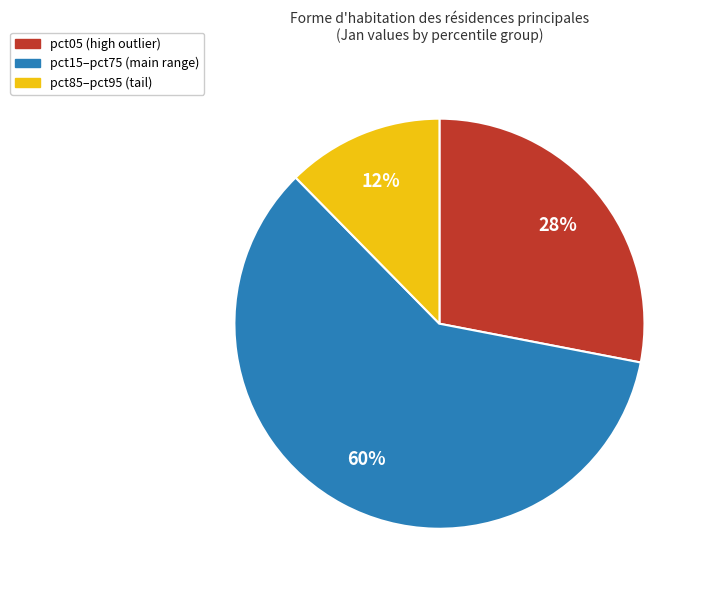

What is the smallest slice in the pie chart?

pct85–pct95 (tail)